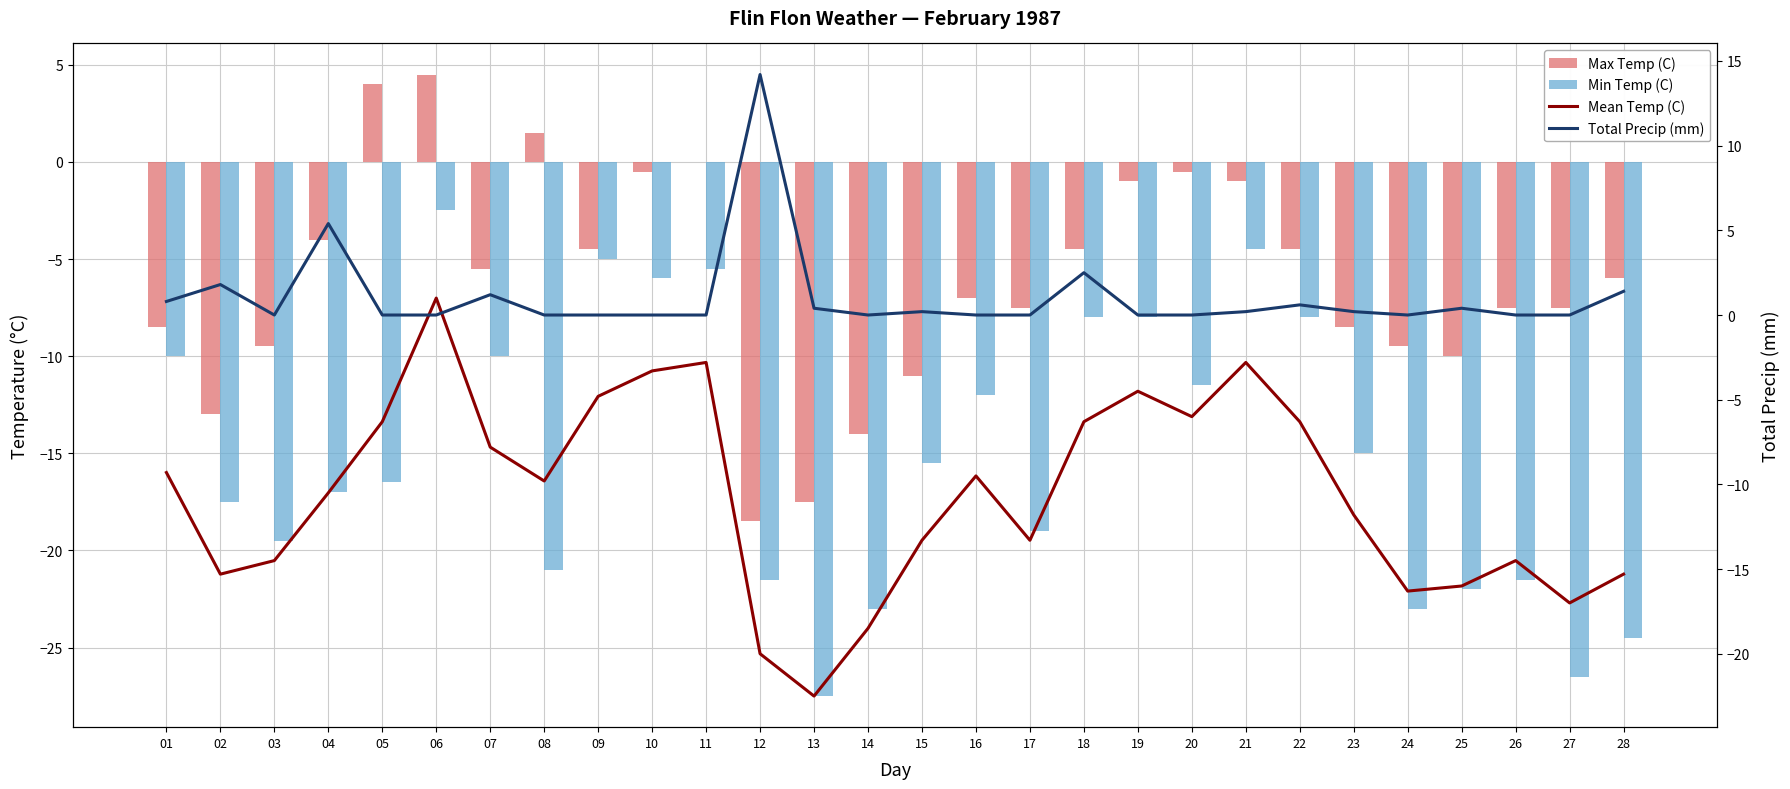

What is the total value across all series at 14?

-55.5